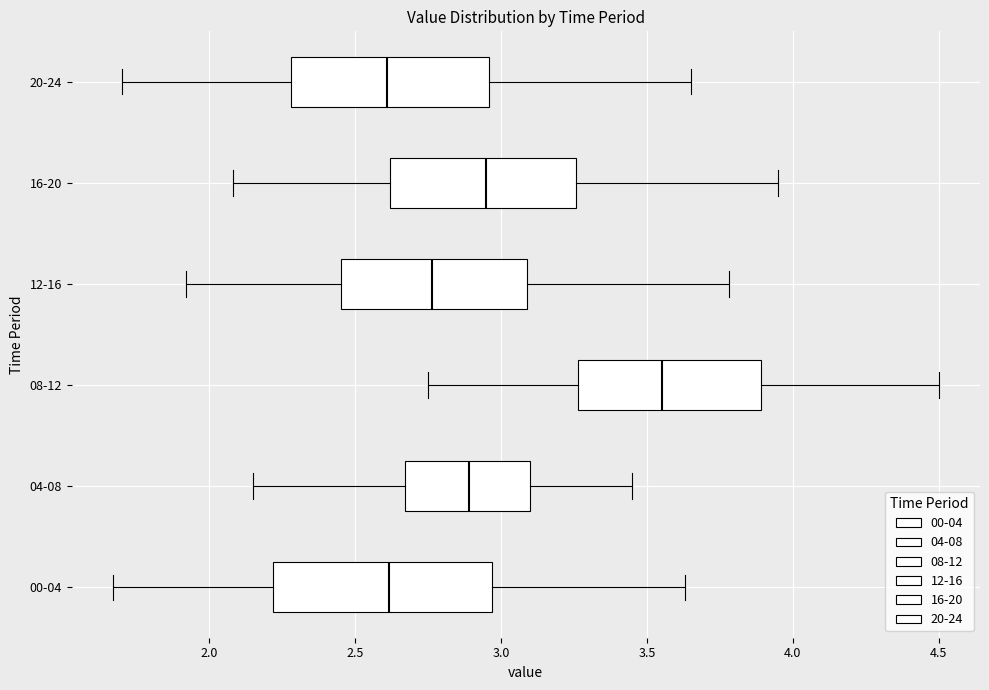

Comparing the boxes themselves (not the whiskers), which one is the widest?

00-04